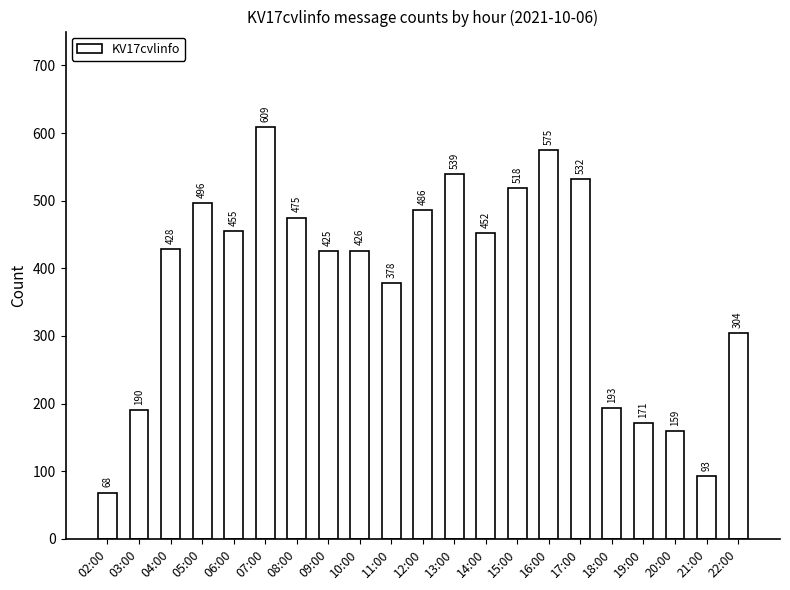

What is the sum of the values at 10:00 and 07:00?

1035